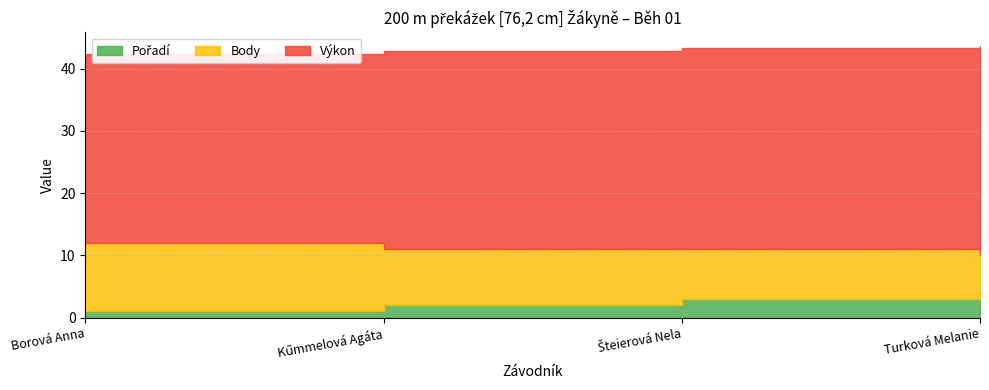

Reading left to right, list all the values displayed in this chart.

Pořadí: Borová Anna=1.0	Kűmmelová Agáta=2.0	Šteierová Nela=3.0	Turková Melanie=4.0
Body: Borová Anna=11.0	Kűmmelová Agáta=9.0	Šteierová Nela=8.0	Turková Melanie=6.0
Výkon: Borová Anna=30.4	Kűmmelová Agáta=31.9	Šteierová Nela=32.3	Turková Melanie=33.6